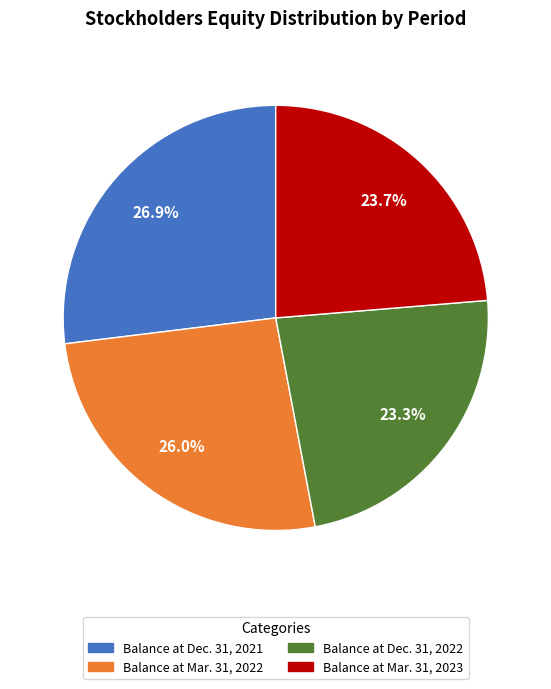

Count the number of slices in the pie.

4